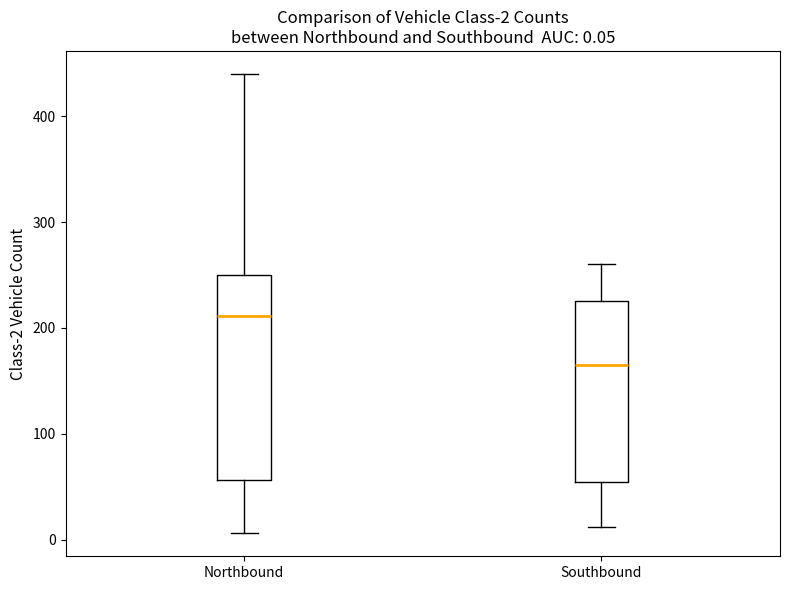

Which box has the lowest median line?

Southbound